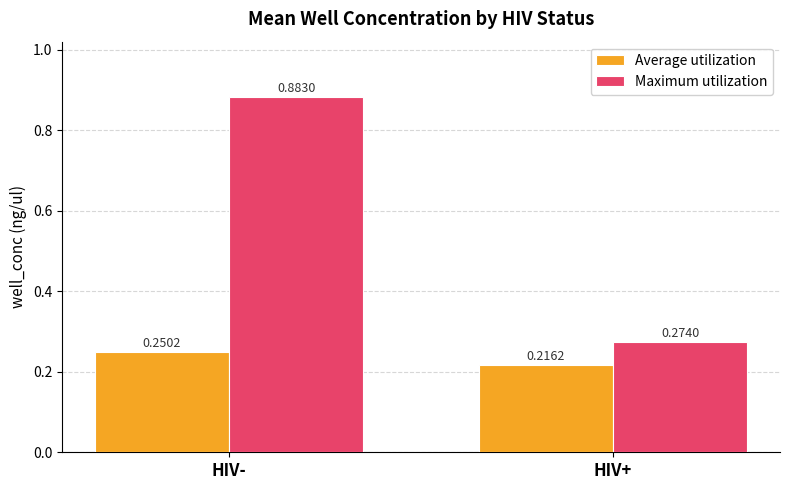

Which category has the highest value in the Maximum utilization series?

HIV-